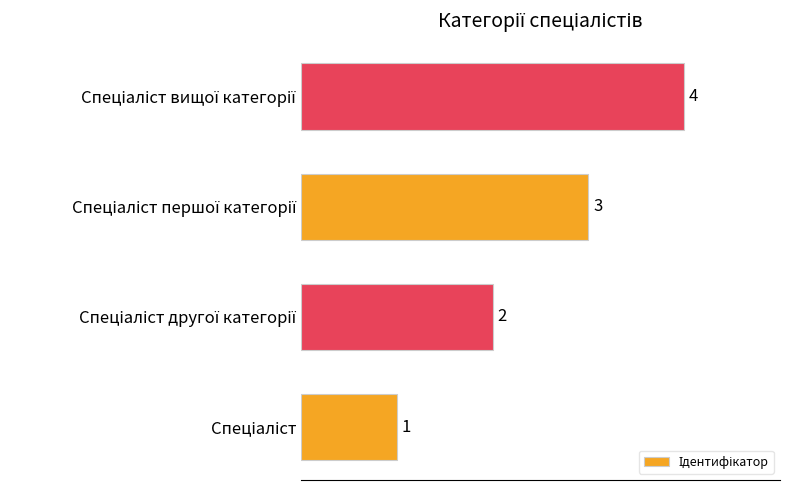

What is the greatest value displayed?

4